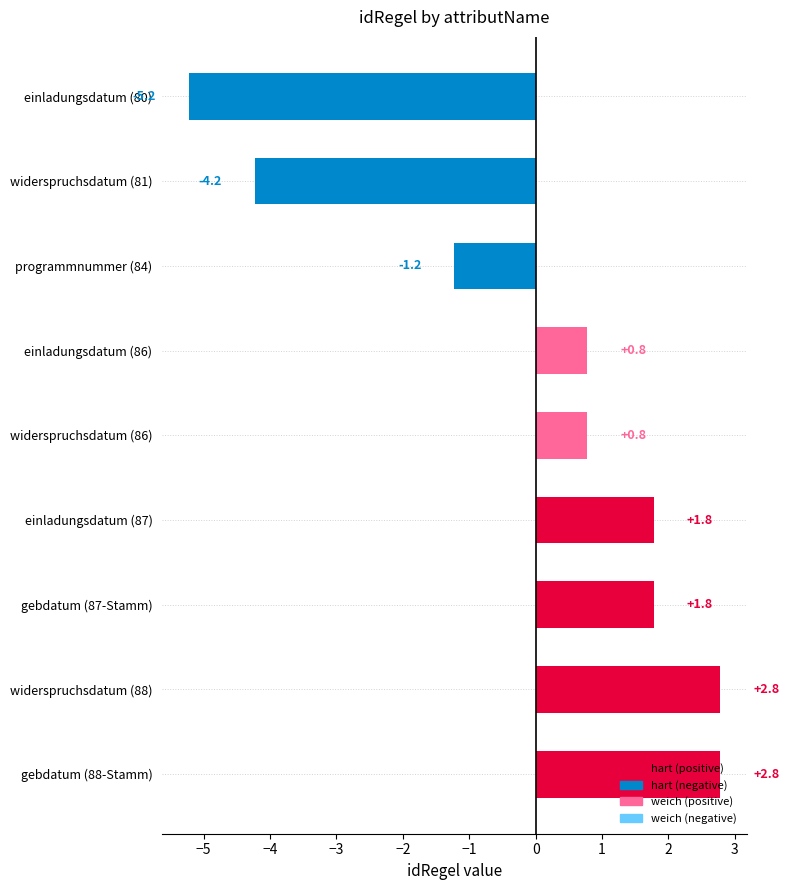

What is the difference between the maximum and minimum values?

8.0